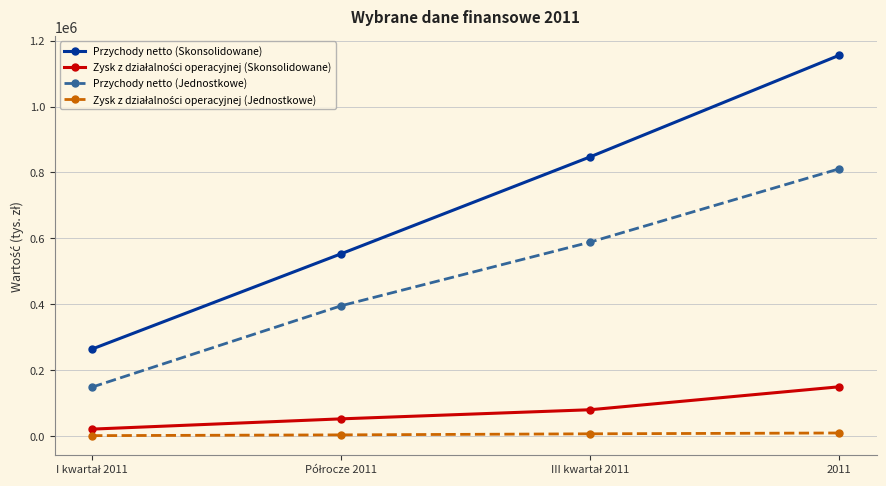

The value of Przychody netto (Skonsolidowane) at 2011 is 743325. True or false?

False